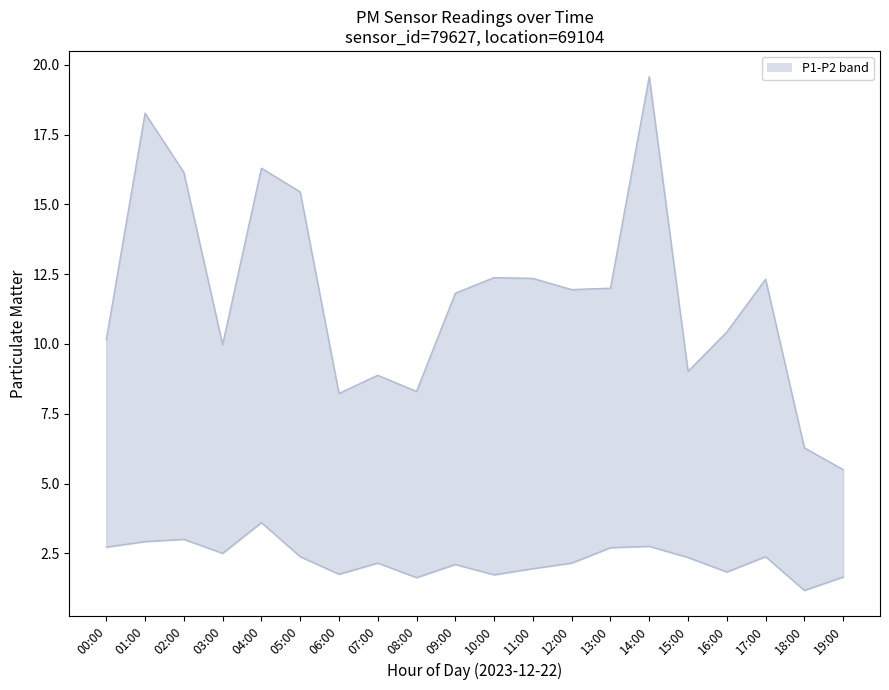

Where is the first local minimum for P2?

03:00